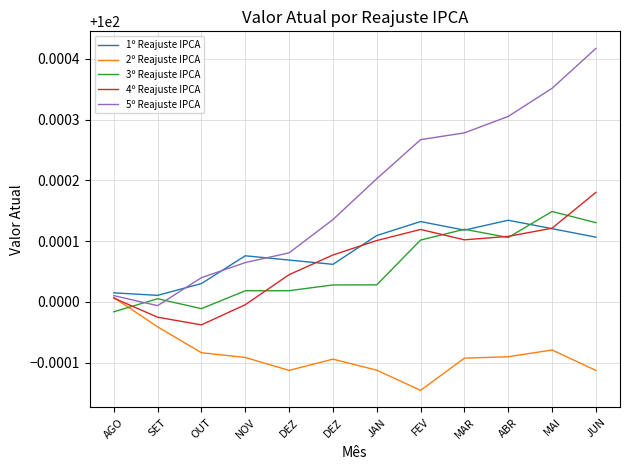

Reading left to right, list all the values displayed in this chart.

1º Reajuste IPCA: AGO=100.0	SET=100.0	OUT=100.0	NOV=100.0	DEZ=100.0	DEZ=100.0	JAN=100.0	FEV=100.0	MAR=100.0	ABR=100.0	MAI=100.0	JUN=100.0
2º Reajuste IPCA: AGO=100.0	SET=100.0	OUT=100.0	NOV=100.0	DEZ=100.0	DEZ=100.0	JAN=100.0	FEV=100.0	MAR=100.0	ABR=100.0	MAI=100.0	JUN=100.0
3º Reajuste IPCA: AGO=100.0	SET=100.0	OUT=100.0	NOV=100.0	DEZ=100.0	DEZ=100.0	JAN=100.0	FEV=100.0	MAR=100.0	ABR=100.0	MAI=100.0	JUN=100.0
4º Reajuste IPCA: AGO=100.0	SET=100.0	OUT=100.0	NOV=100.0	DEZ=100.0	DEZ=100.0	JAN=100.0	FEV=100.0	MAR=100.0	ABR=100.0	MAI=100.0	JUN=100.0
5º Reajuste IPCA: AGO=100.0	SET=100.0	OUT=100.0	NOV=100.0	DEZ=100.0	DEZ=100.0	JAN=100.0	FEV=100.0	MAR=100.0	ABR=100.0	MAI=100.0	JUN=100.0